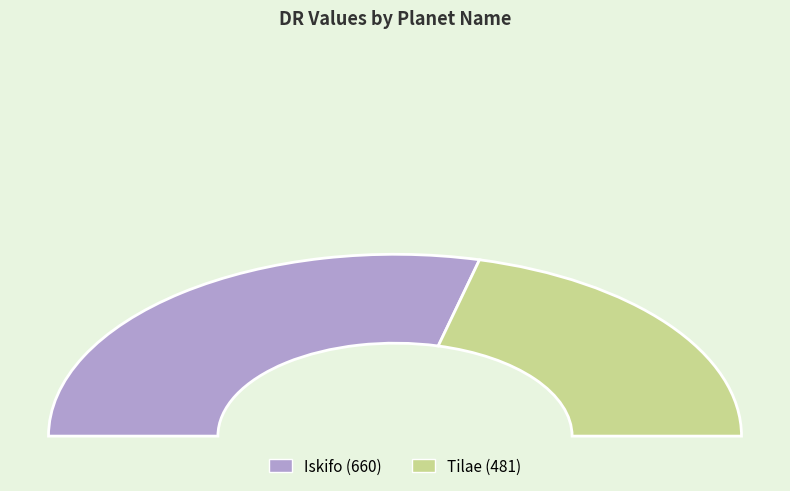

Rank the categories by value from highest to lowest.

Iskifo, Tilae